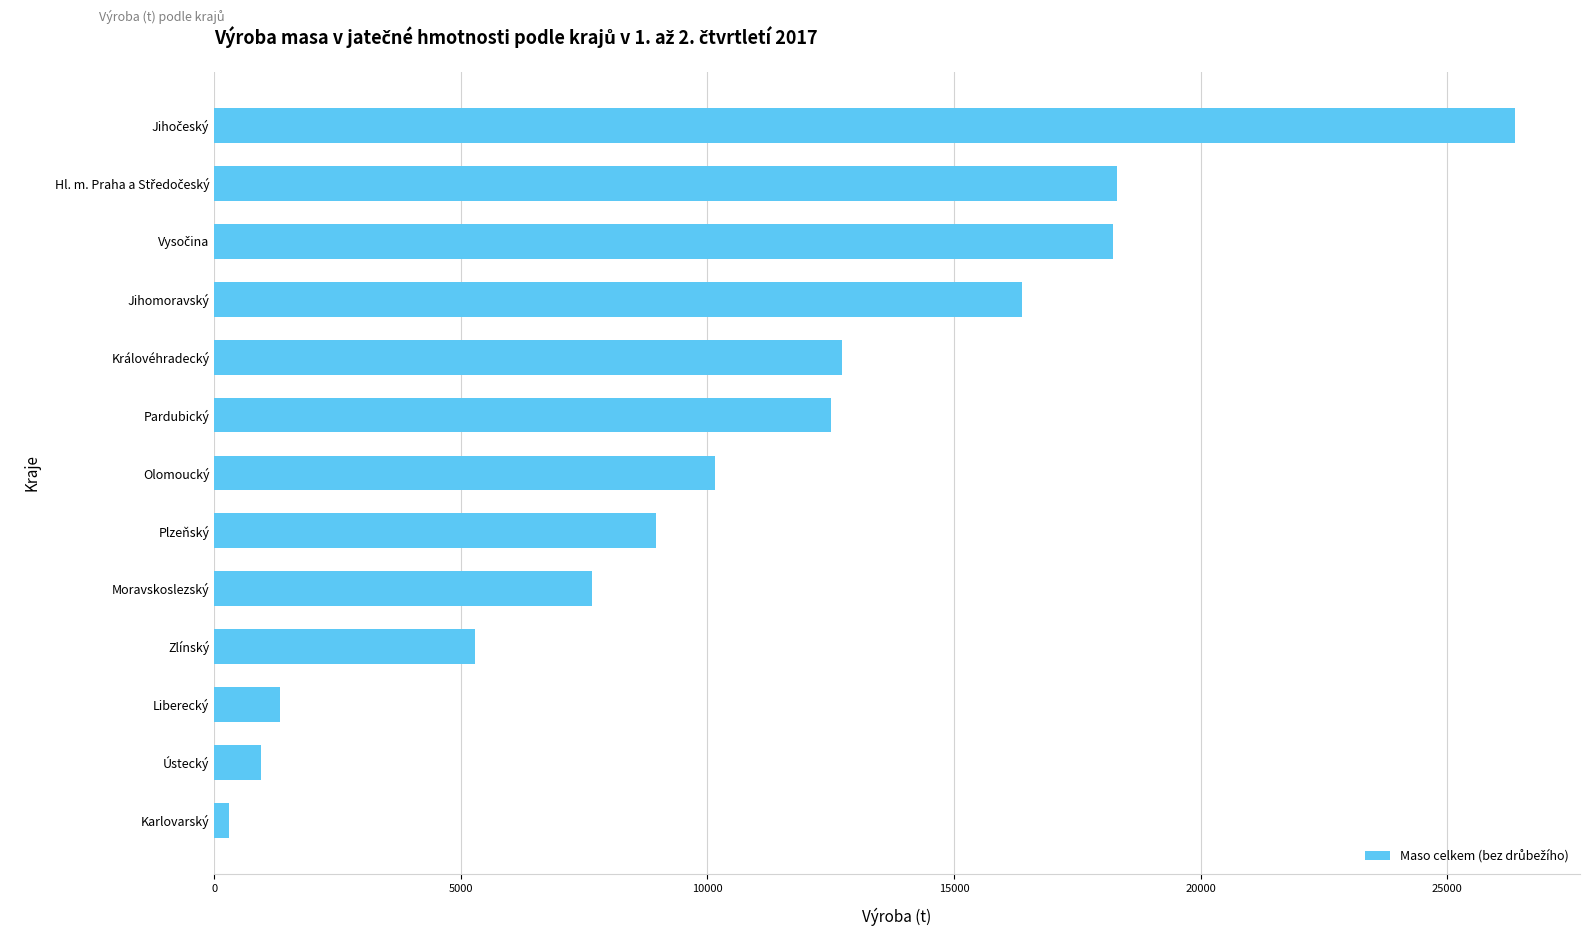

At which category does the chart reach its minimum across all series?

Karlovarský